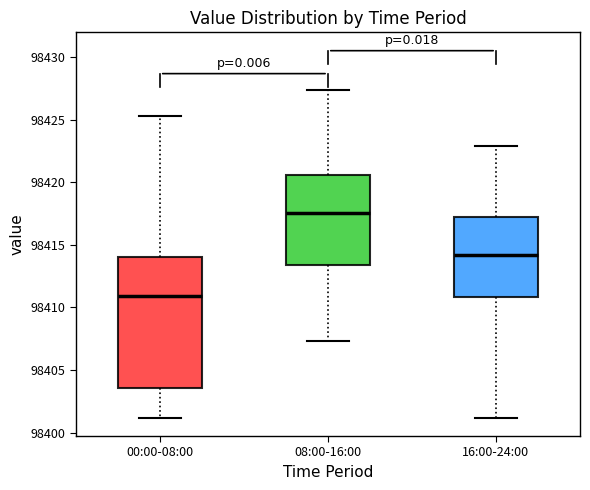

Which box is the tallest, from its lower edge to its upper edge?

00:00-08:00